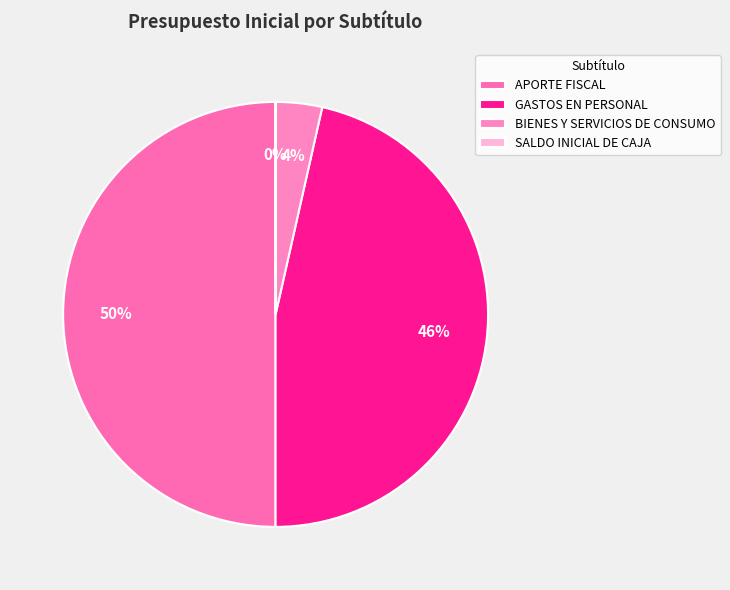

To the nearest percent, what is the difference between the GASTOS EN PERSONAL and APORTE FISCAL slice percentages?

4%